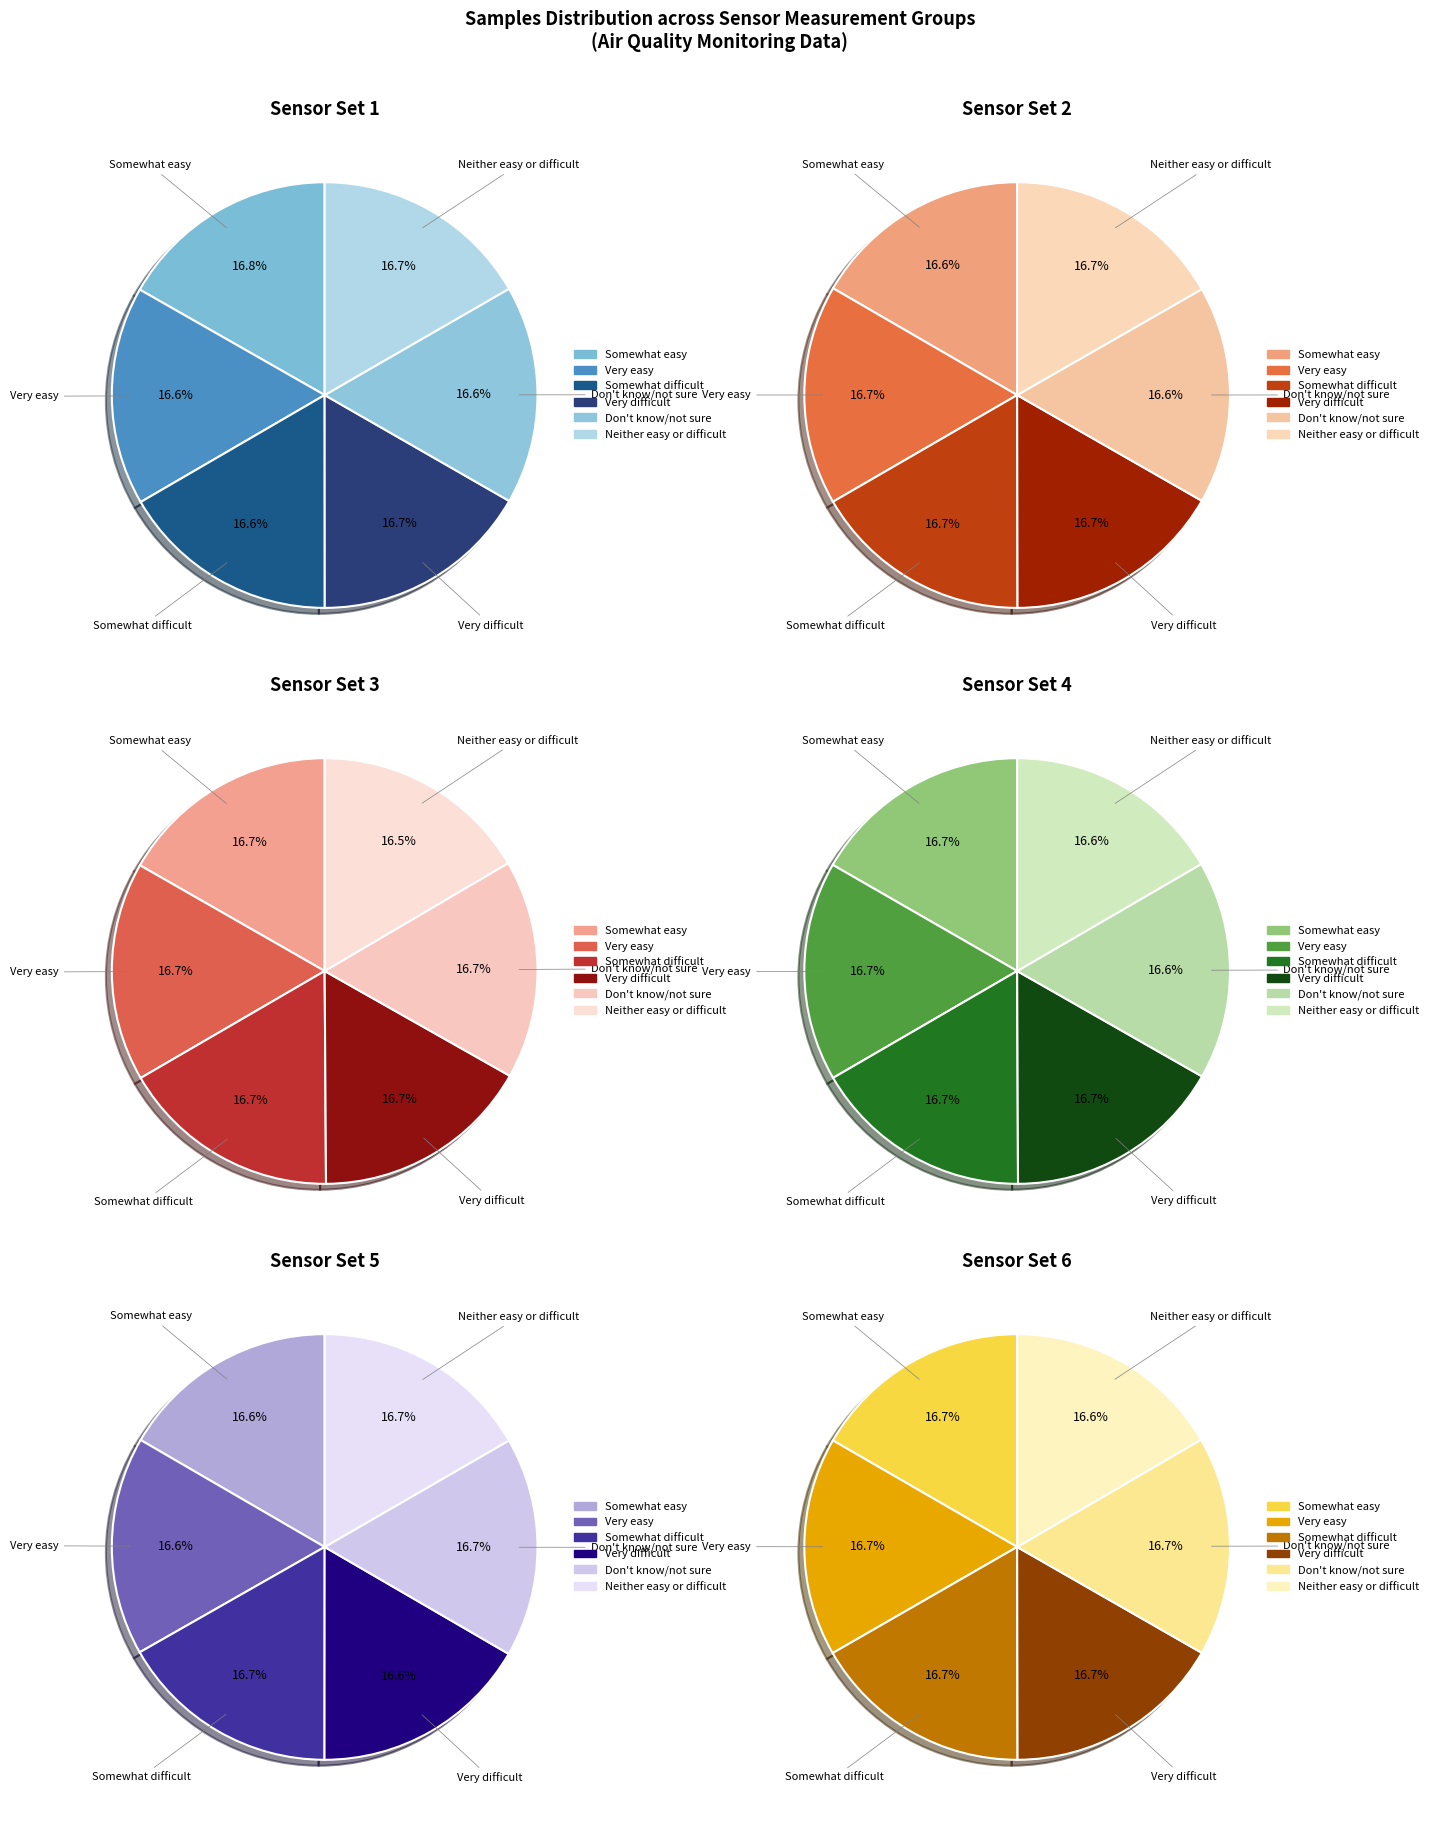

Combined, what portion of the pie is 0 and 4?

33.4%